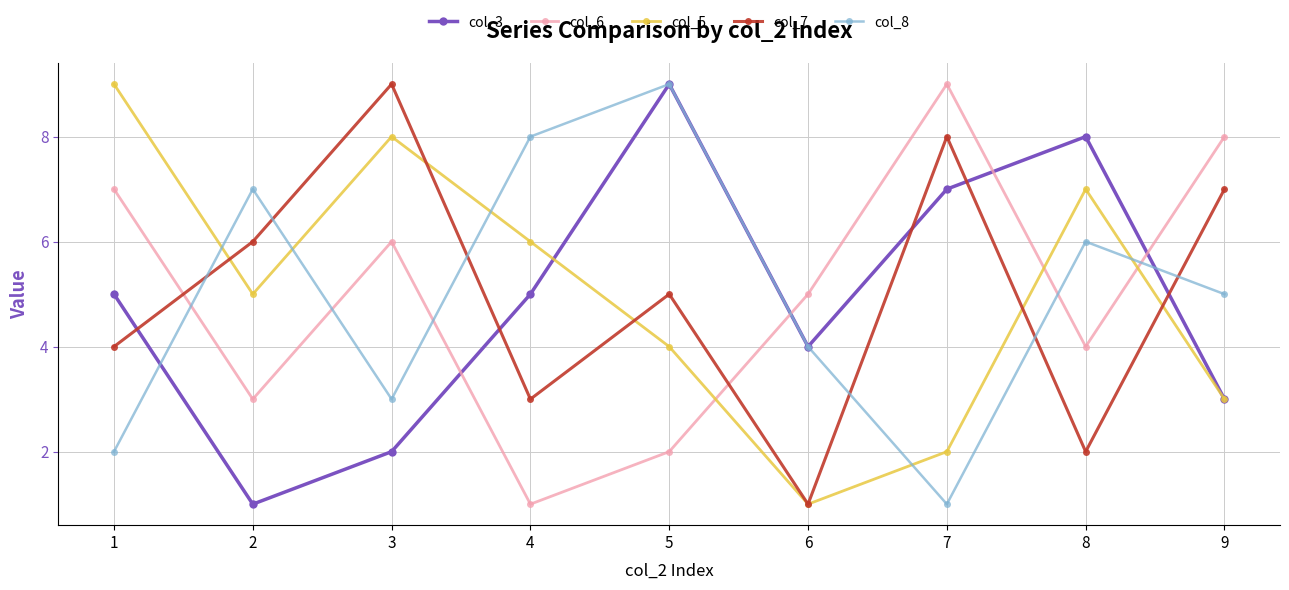

Is the value of col_8 at 3 greater than the value of col_7 at 8?

Yes